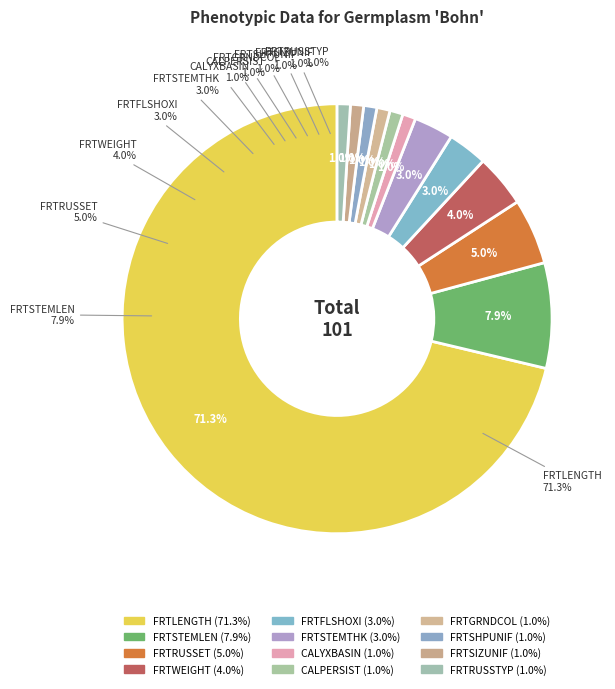

Is there any slice that represents more than half of the pie?

Yes